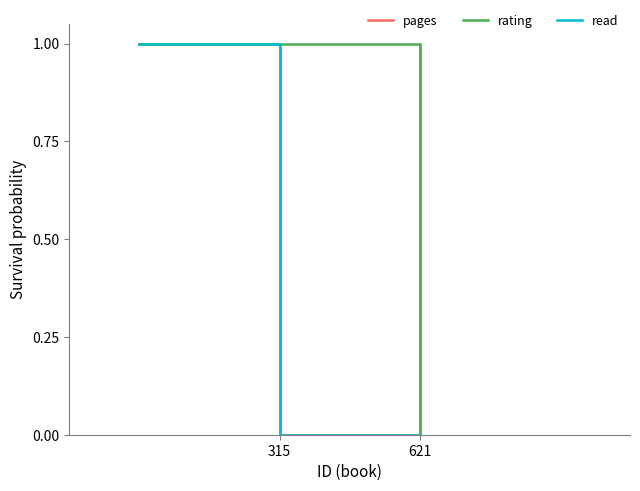

How many lines are shown in the chart?

3